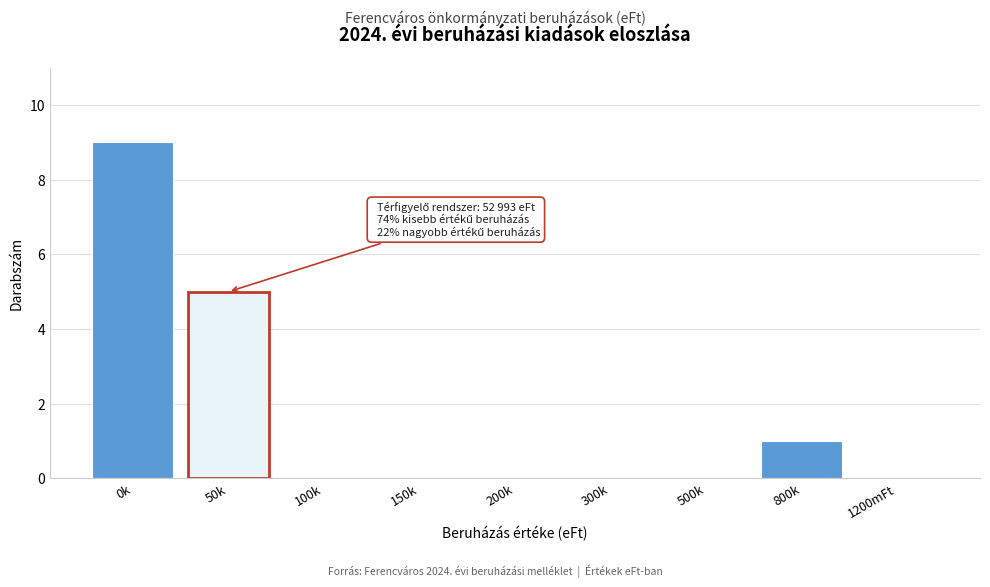

Reading left to right, list all the values displayed in this chart.

0k=9	50k=5	100k=0	150k=0	200k=0	300k=0	500k=0	800k=1	1200mFt=0